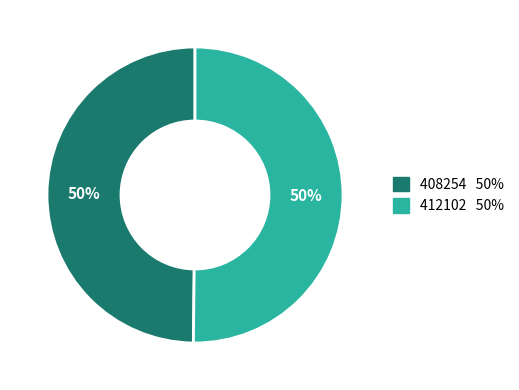

How many slices are in this pie chart?

2